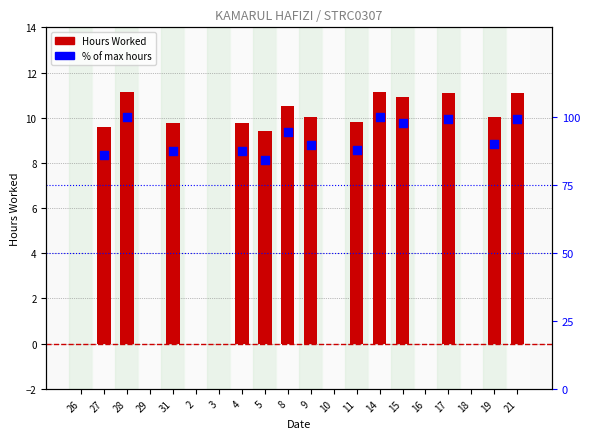

Which has a higher value, 31 or 27?

31